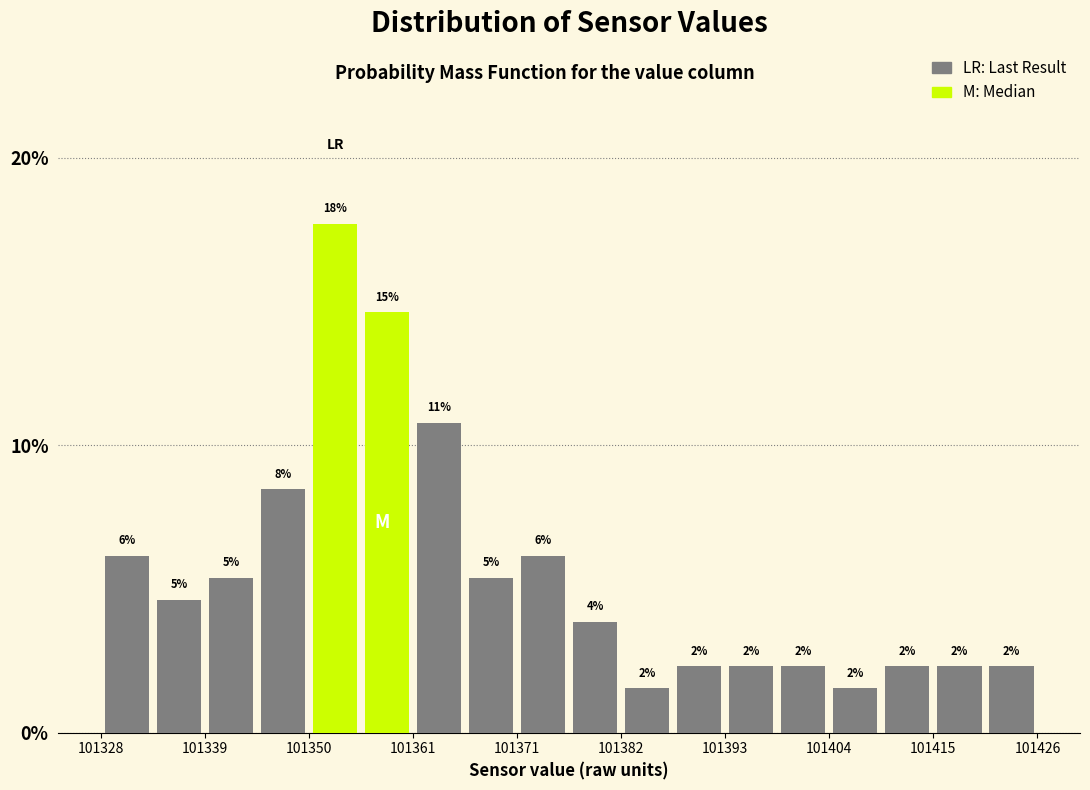

Read against the x-axis, roughly where is the centre of the tallest bar?

101352